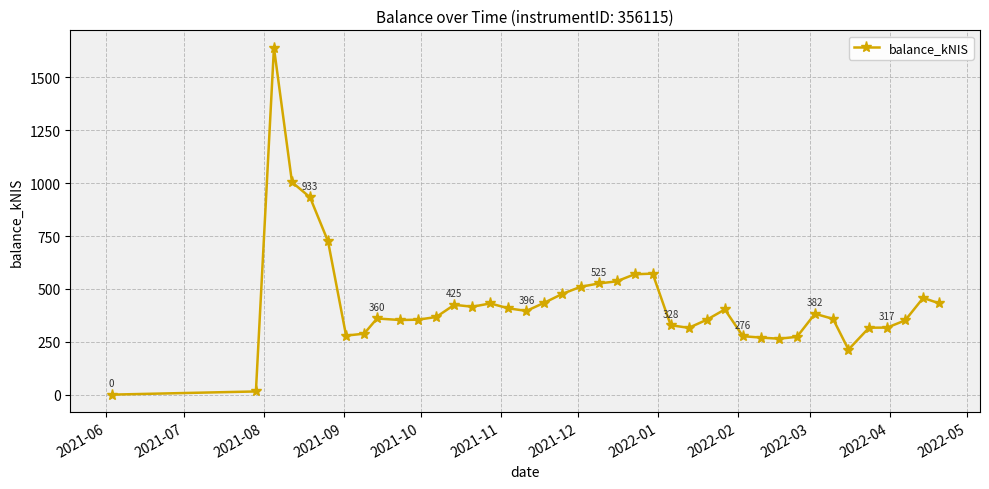

What is the greatest value displayed?

1640.5